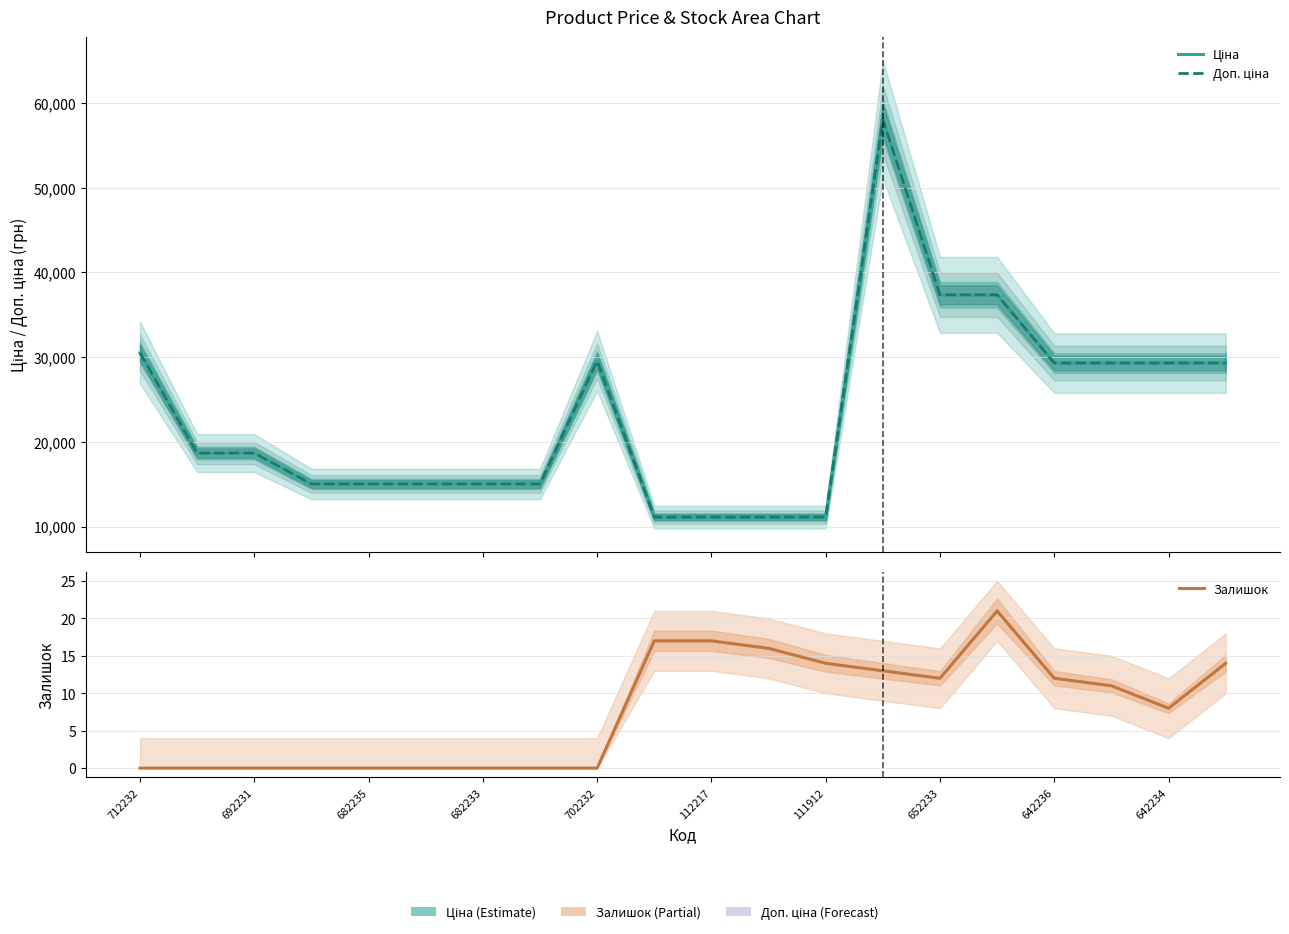

How many distinct data groups are displayed?

3